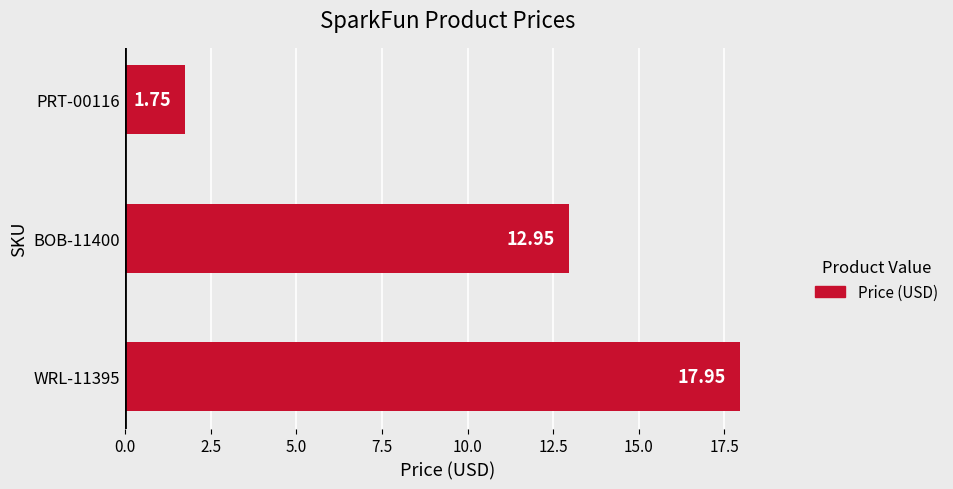

What is the difference between the second highest and minimum values?

11.2